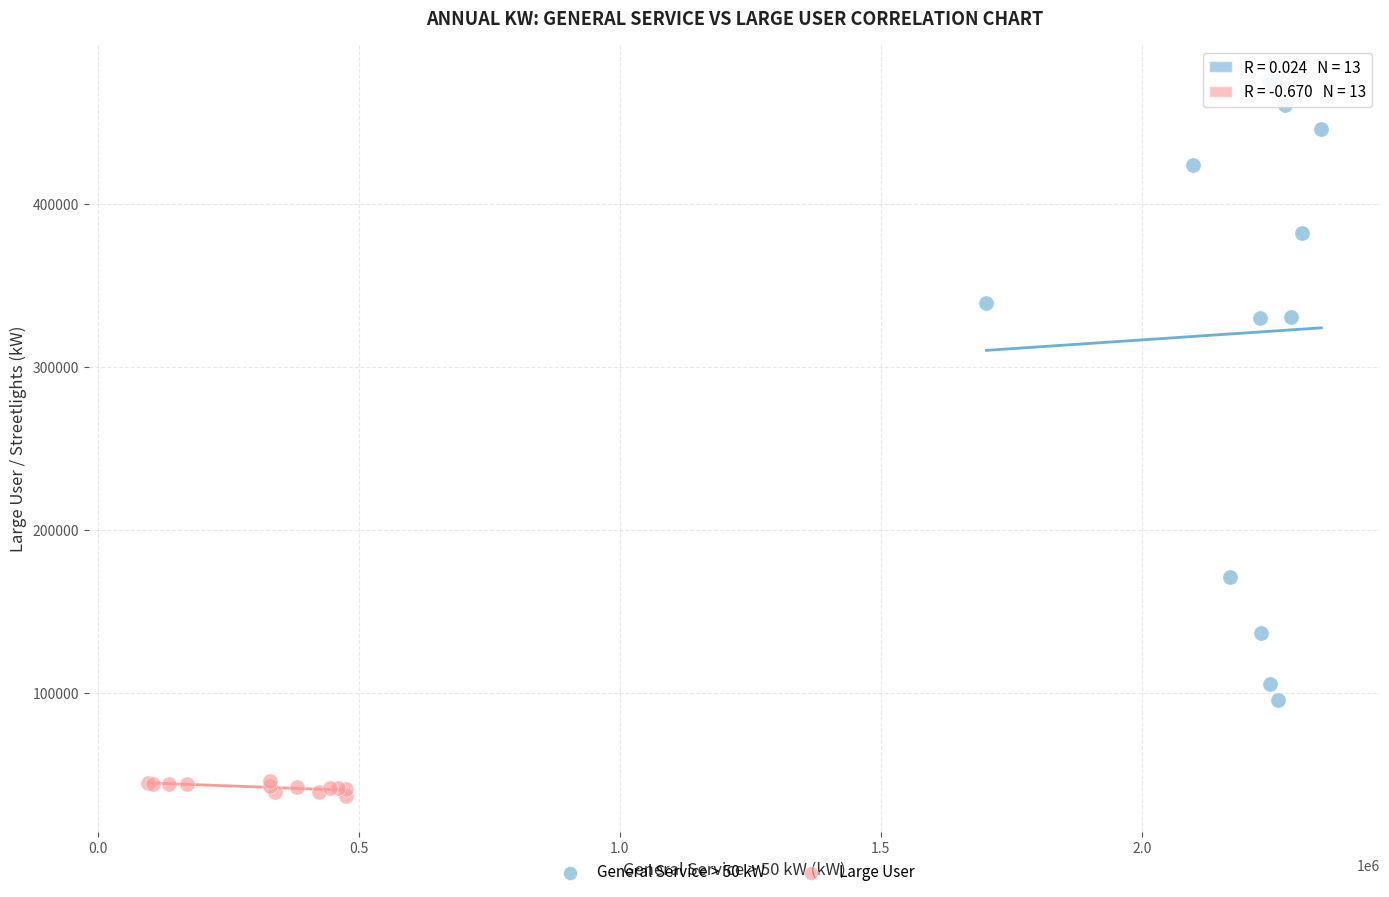

Which series reaches the maximum Y coordinate?

General Service > 50 kW